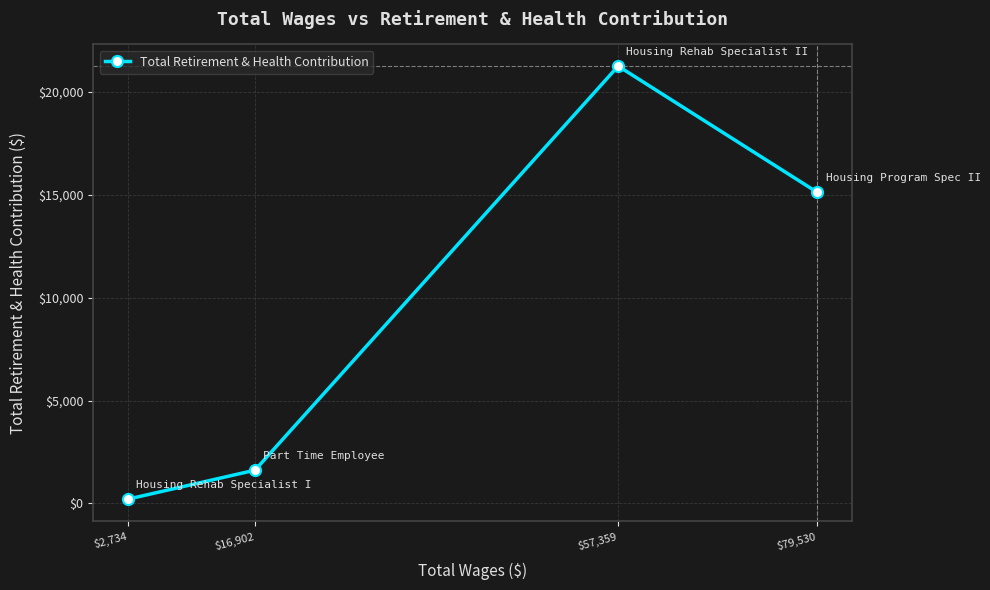

Does the chart have visible grid lines?

Yes